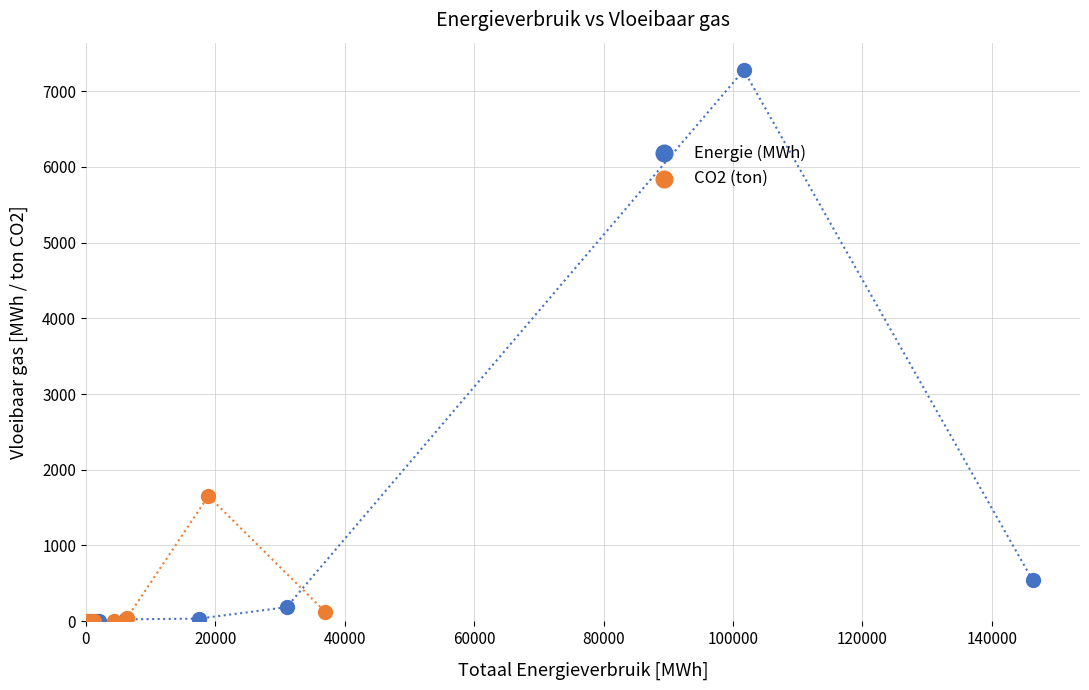

Which series contains the highest Y value?

Energie (MWh)